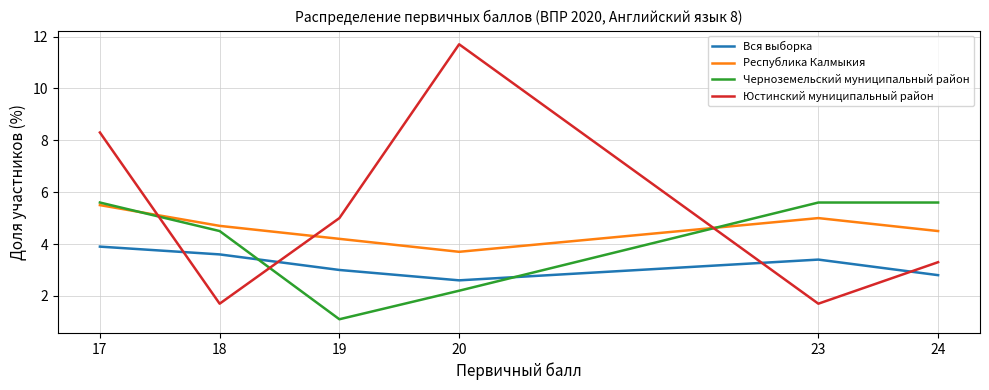

The value of Вся выборка at 18 is 3.6. True or false?

True